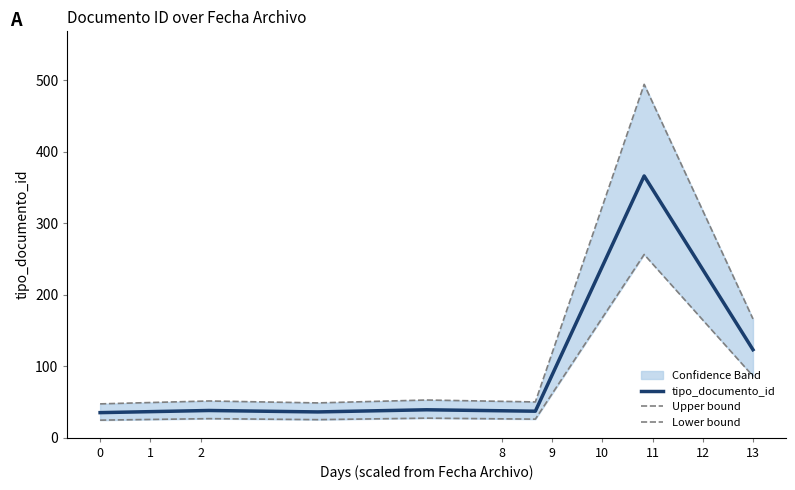

List the series in order of their overall mean, lowest first.

Lower bound, tipo_documento_id, Upper bound